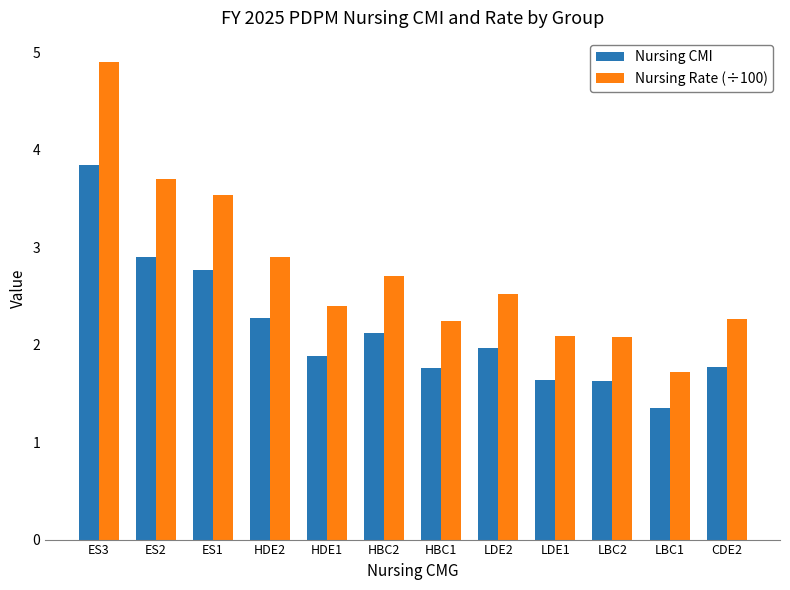

How many groups of bars are there?

12